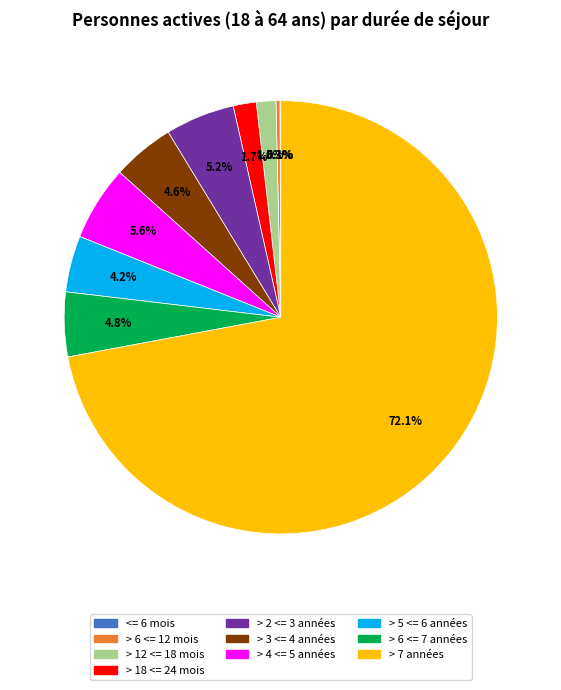

True or false: > 4 <= 5 années accounts for 6% of the total.

True